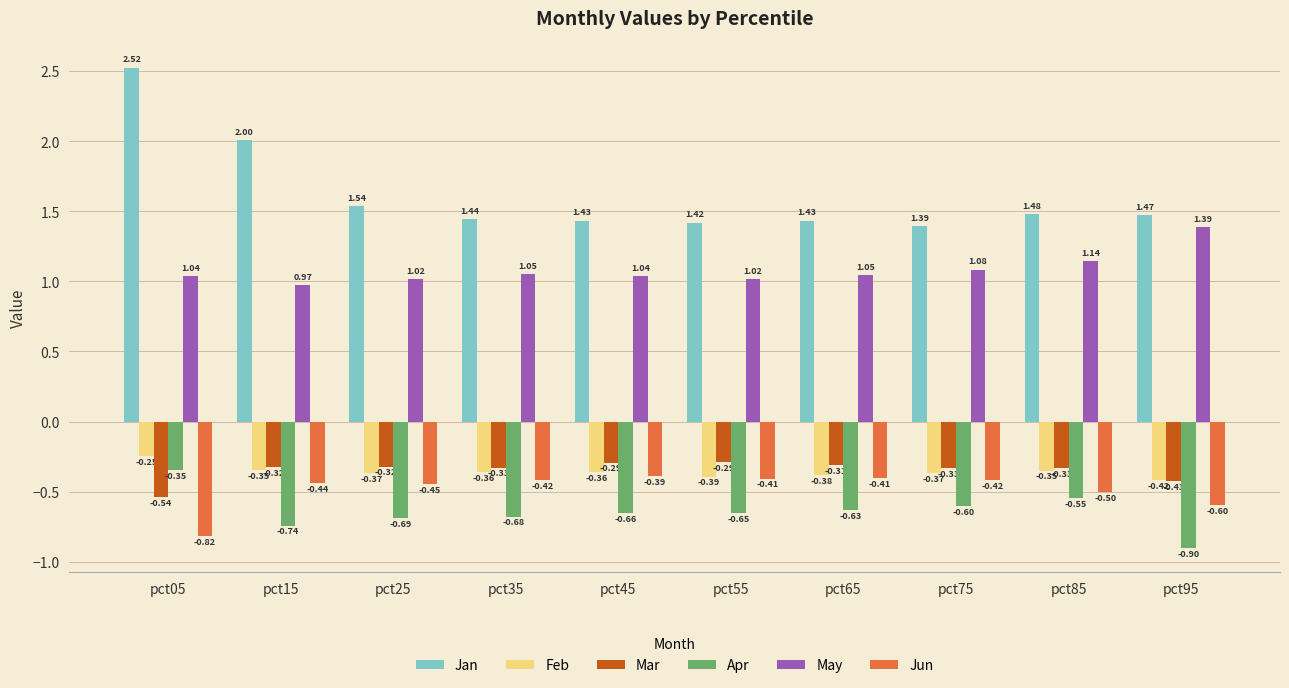

At pct05, list the series in order from smallest to largest.

Jun, Mar, Apr, Feb, May, Jan